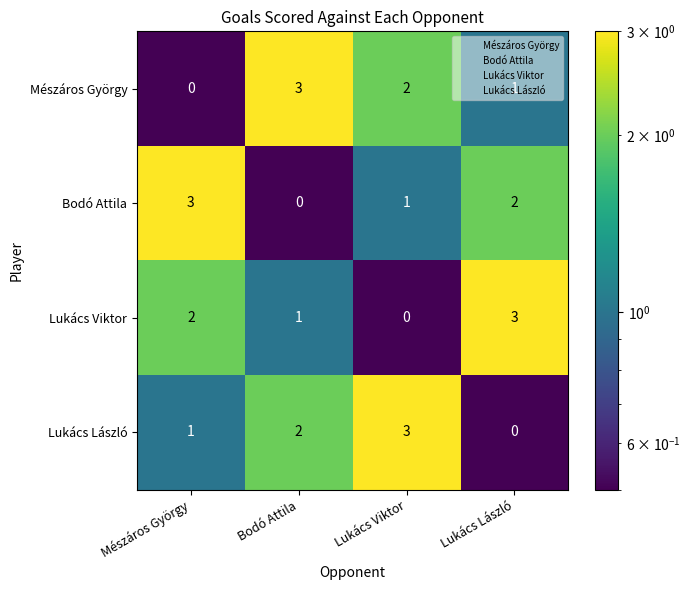

At Lukács Viktor, list the series in order from largest to smallest.

Lukács László, Mészáros György, Bodó Attila, Lukács Viktor